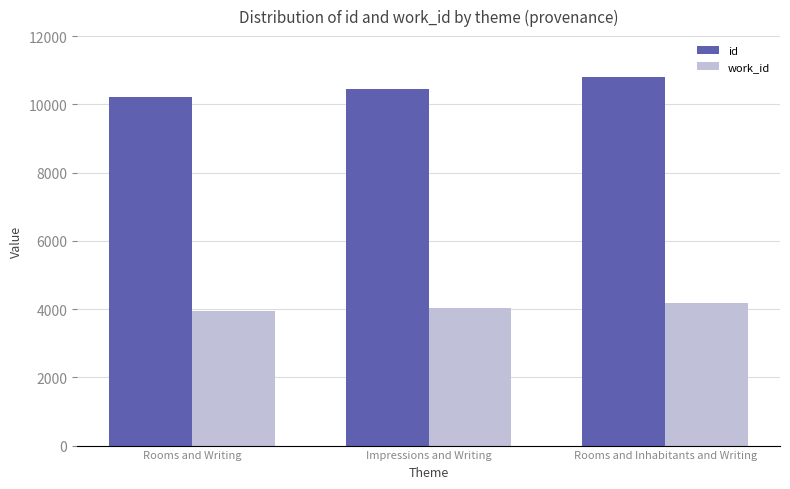

Which series has the largest total across all categories?

id